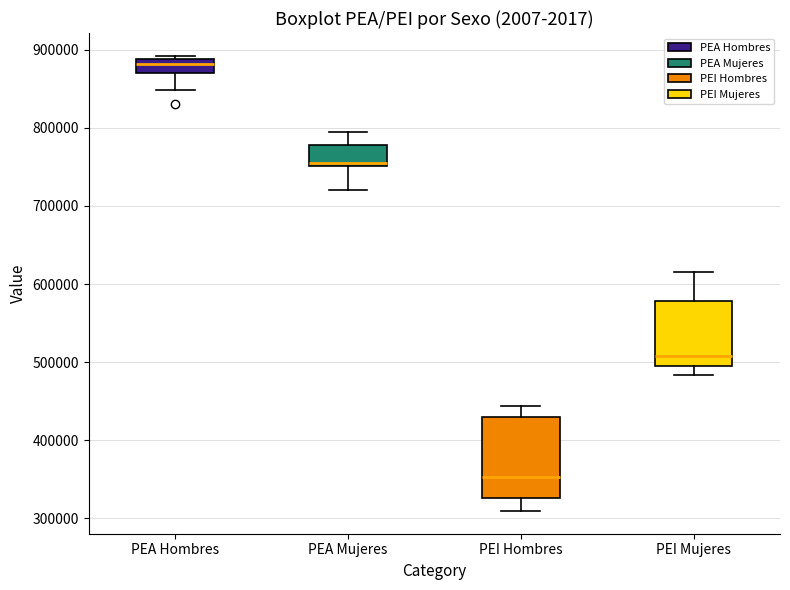

Comparing the boxes themselves (not the whiskers), which one is the tallest?

PEI Hombres